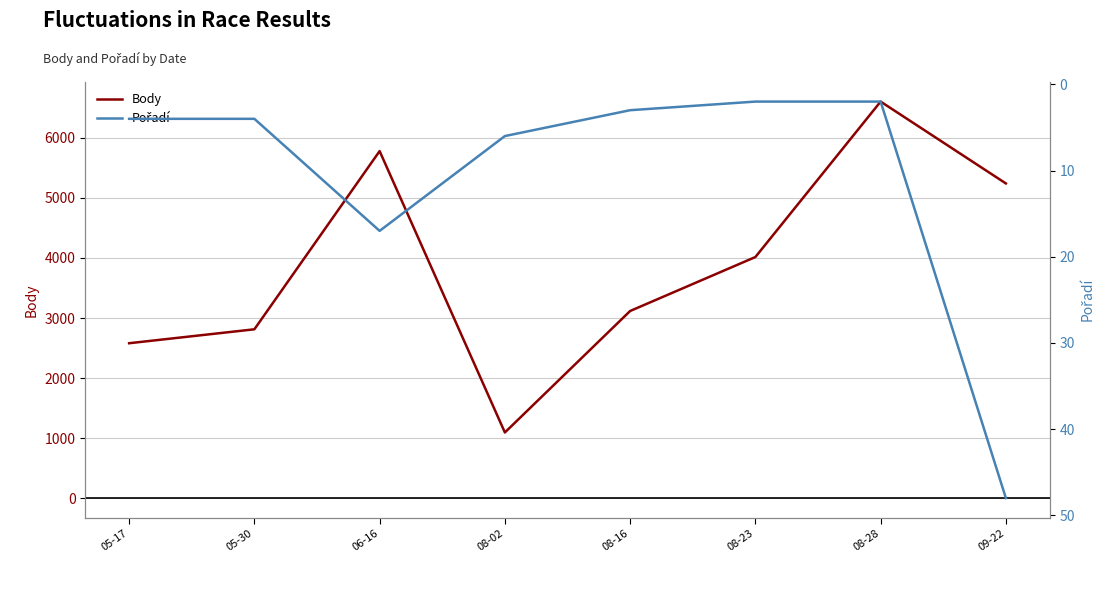

What is the difference between the maximum and minimum values in the Body series?

5513